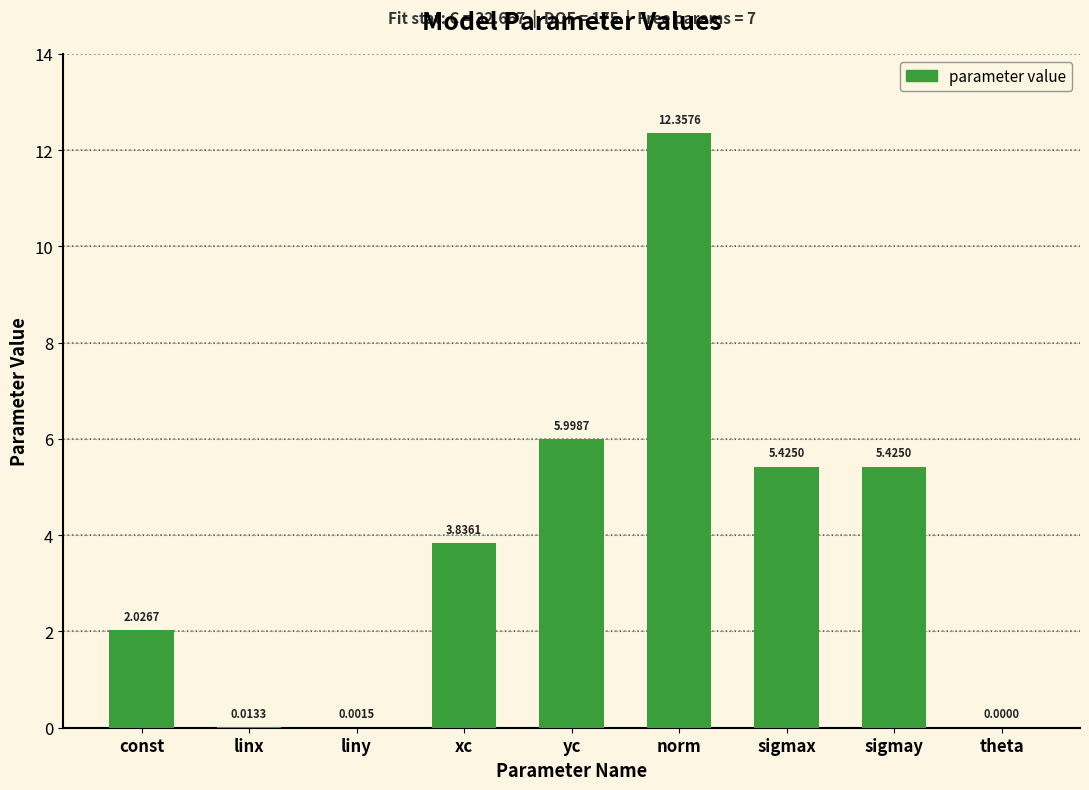

Which category has the highest value across all series?

norm